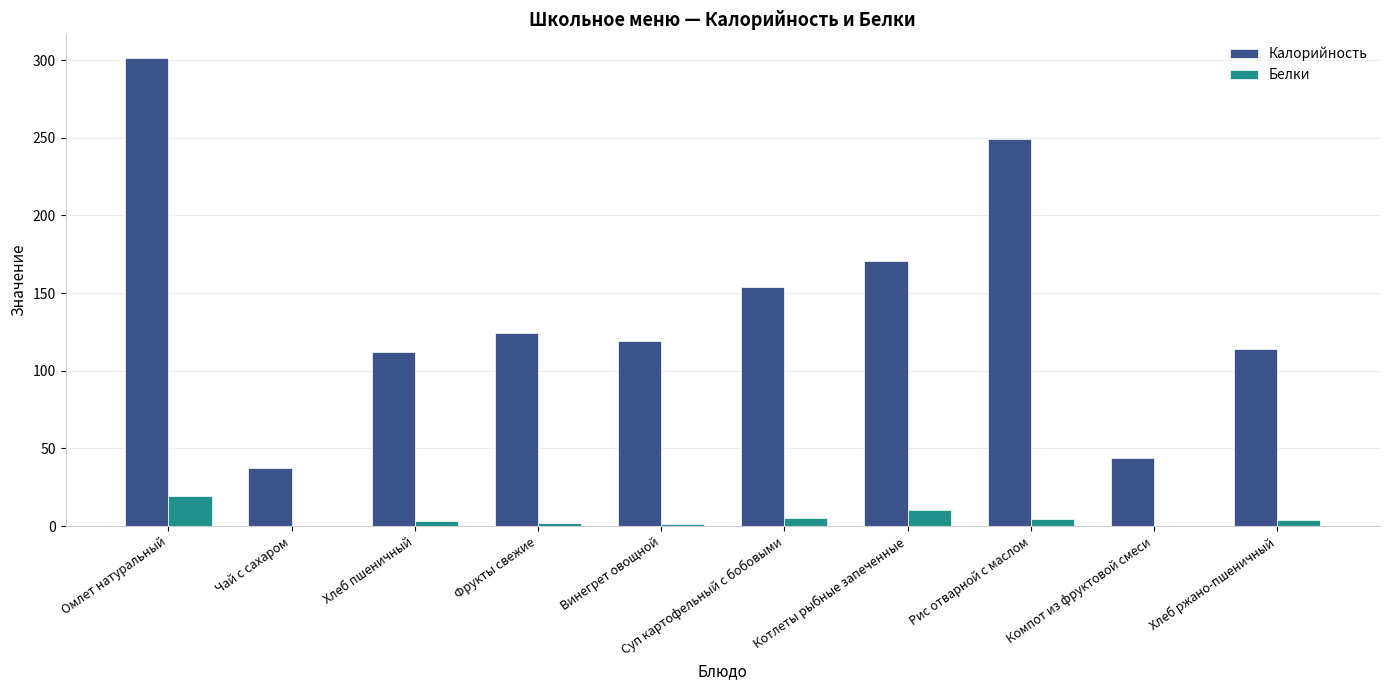

At which label does Калорийность first exceed 124?

Омлет натуральный